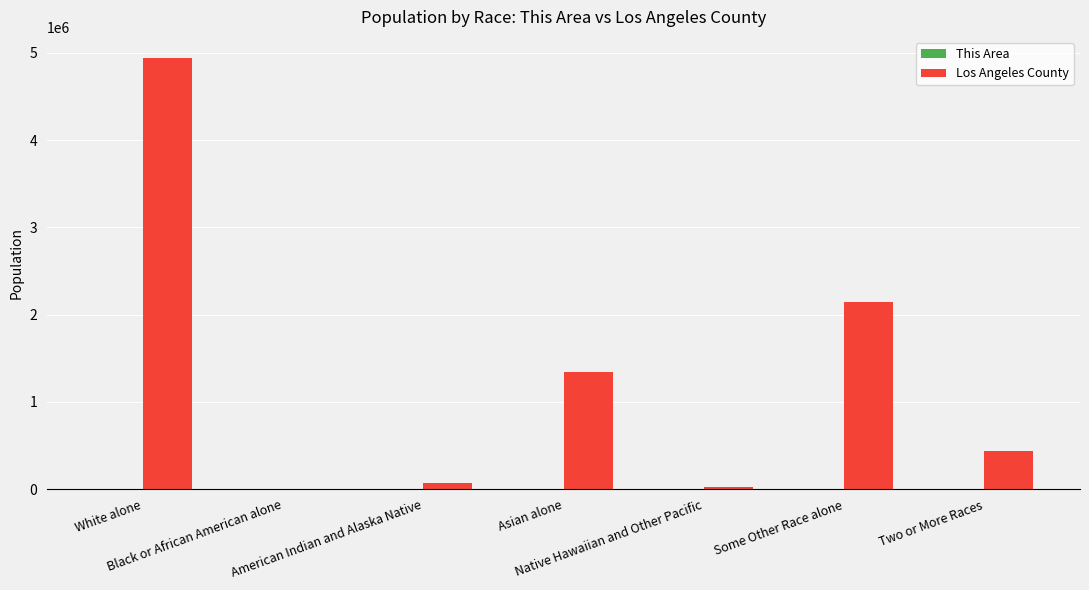

What is the maximum value for Los Angeles County?

4936599